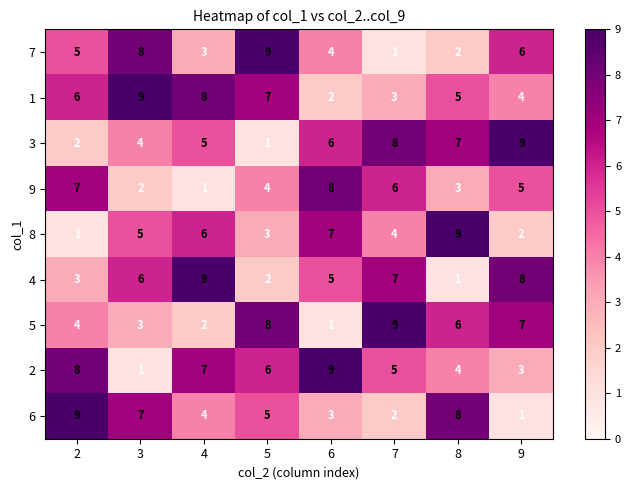

Which series has the largest total across all categories?

1